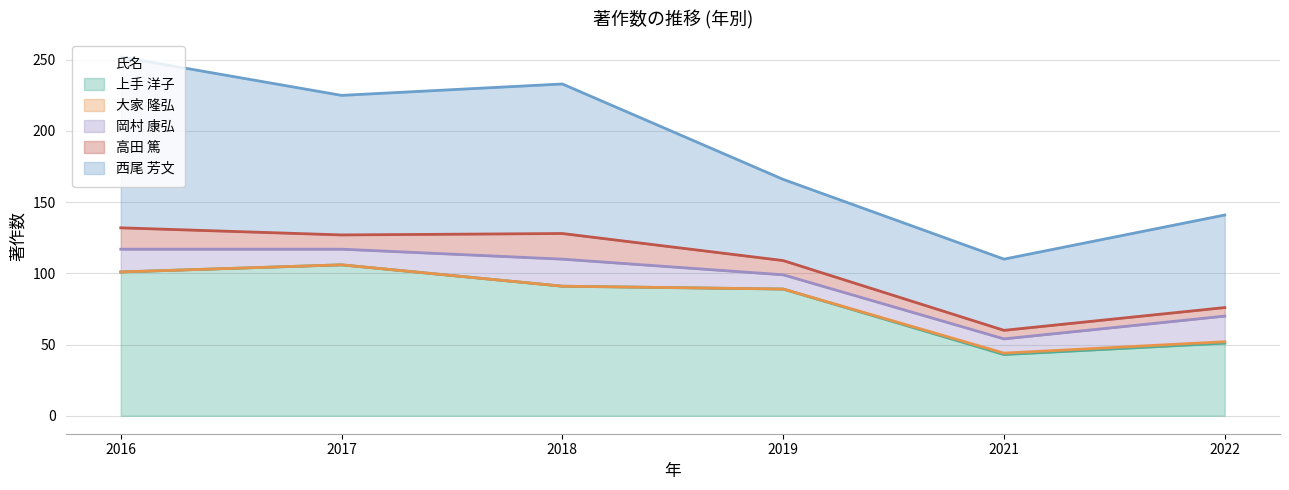

What is the sum of all 高田 篤 values?

65